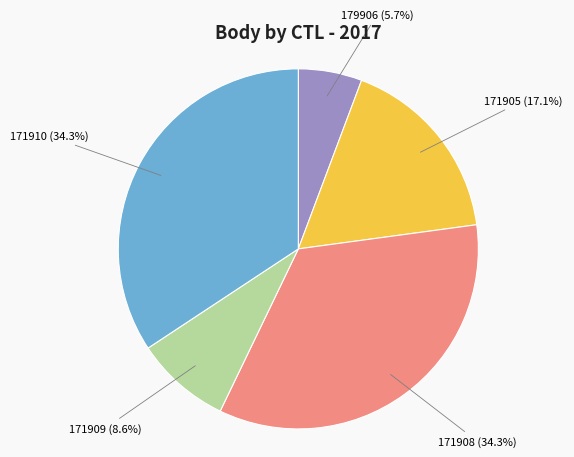

Is there a majority slice in this chart?

No